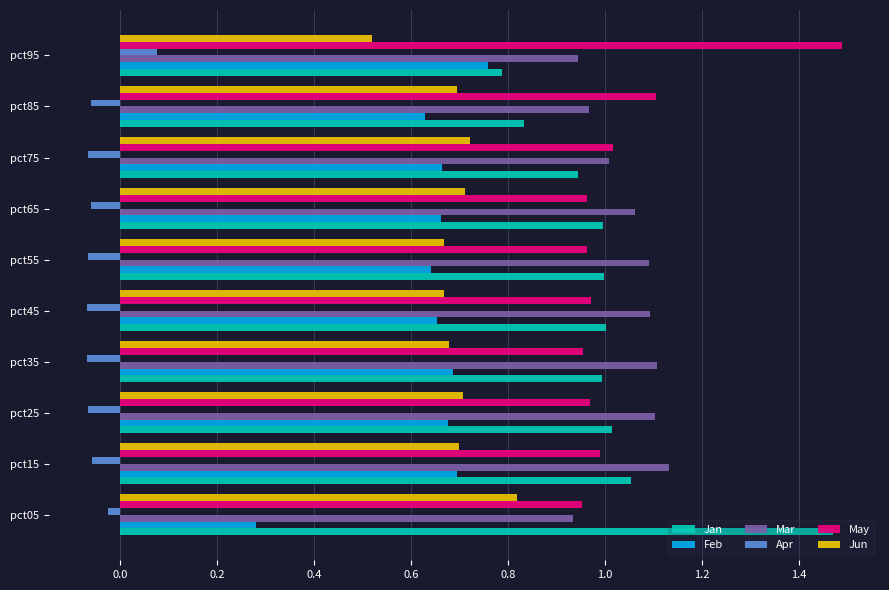

The value of Jan at pct15 is 1.6. True or false?

False